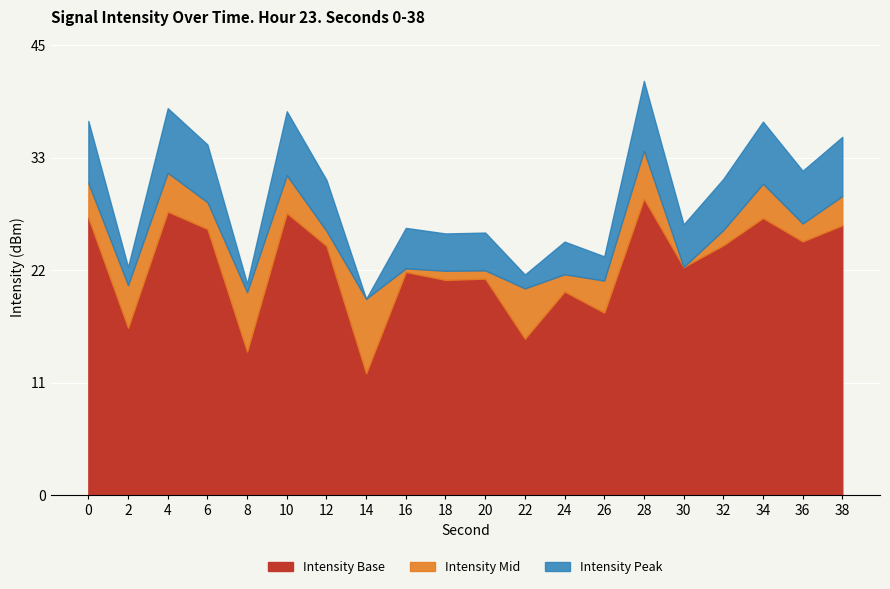

At which category does the chart reach its minimum across all series?

14